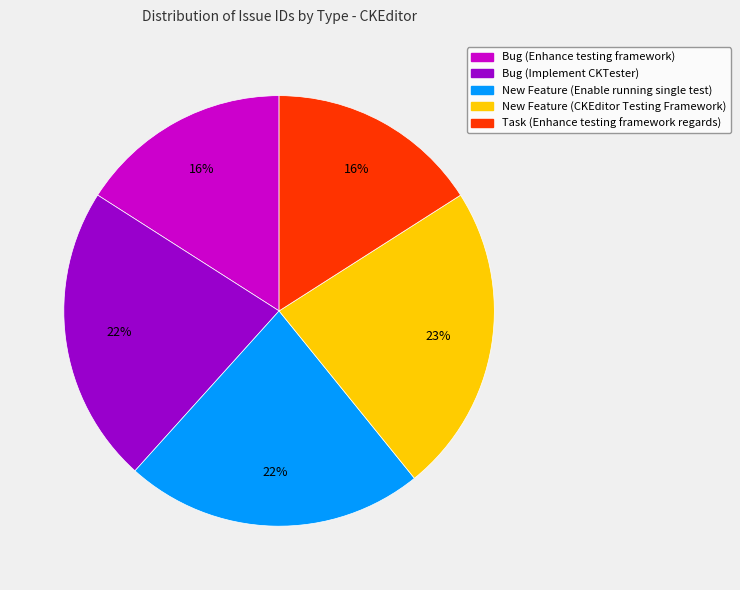

To the nearest percent, what percentage of the pie is Bug (Implement CKTester)?

22%